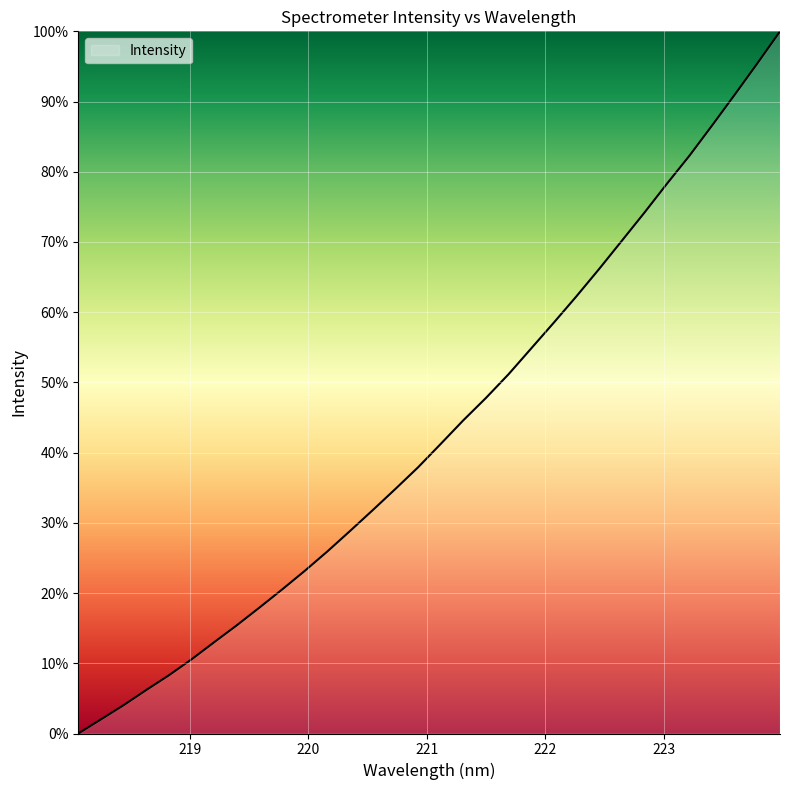

What is the greatest value displayed?

100.0